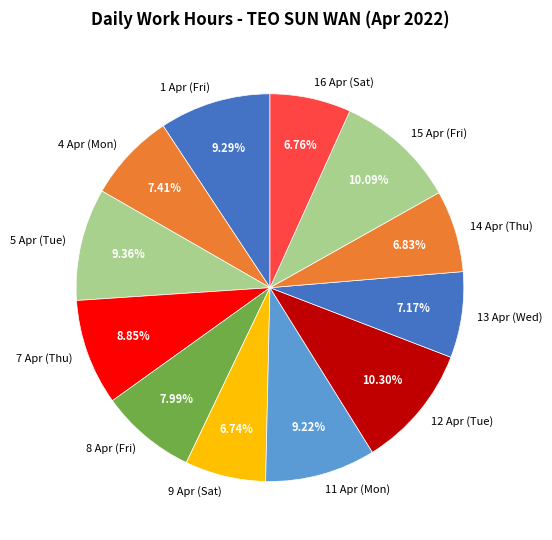

To the nearest percent, what is the difference between the 4 Apr (Mon) and 12 Apr (Tue) slice percentages?

3%